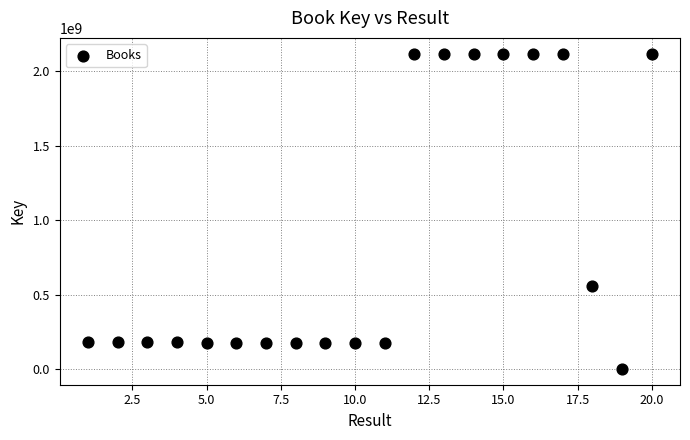

What Y value in the scatter plot is closest to 1059792885?

560779231